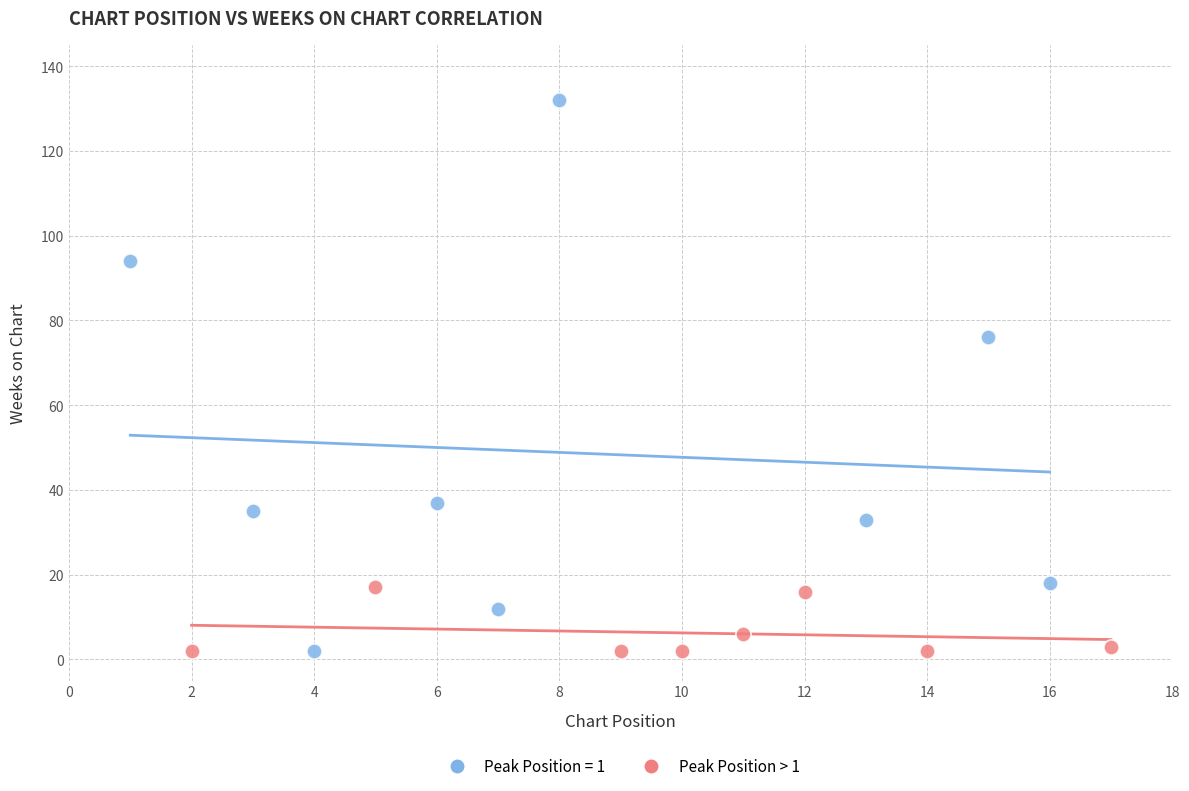

Which series contains the highest Y value?

Peak Position = 1